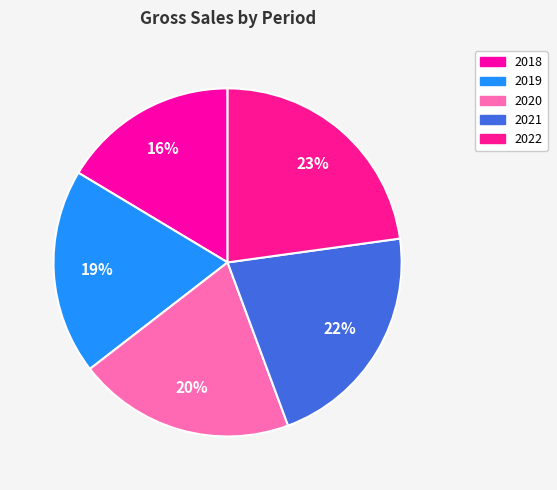

True or false: 2022 accounts for 23% of the total.

True